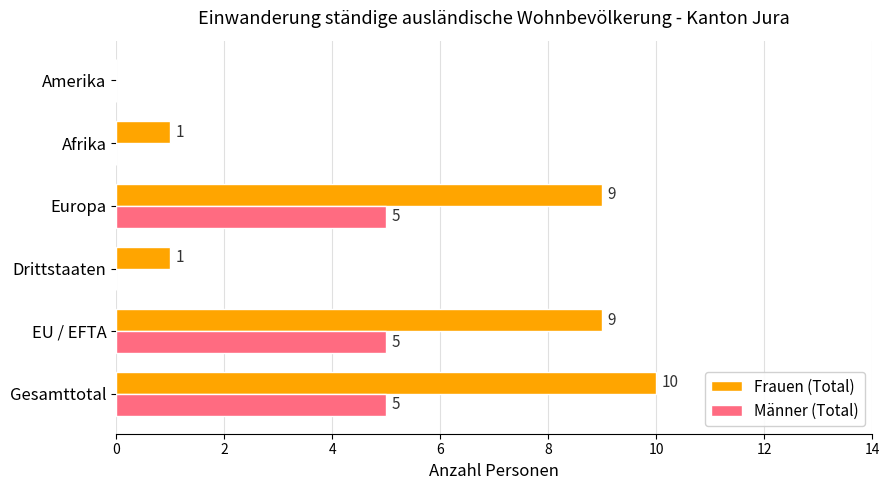

Is it true that Männer (Total) equals 2 at Europa?

False